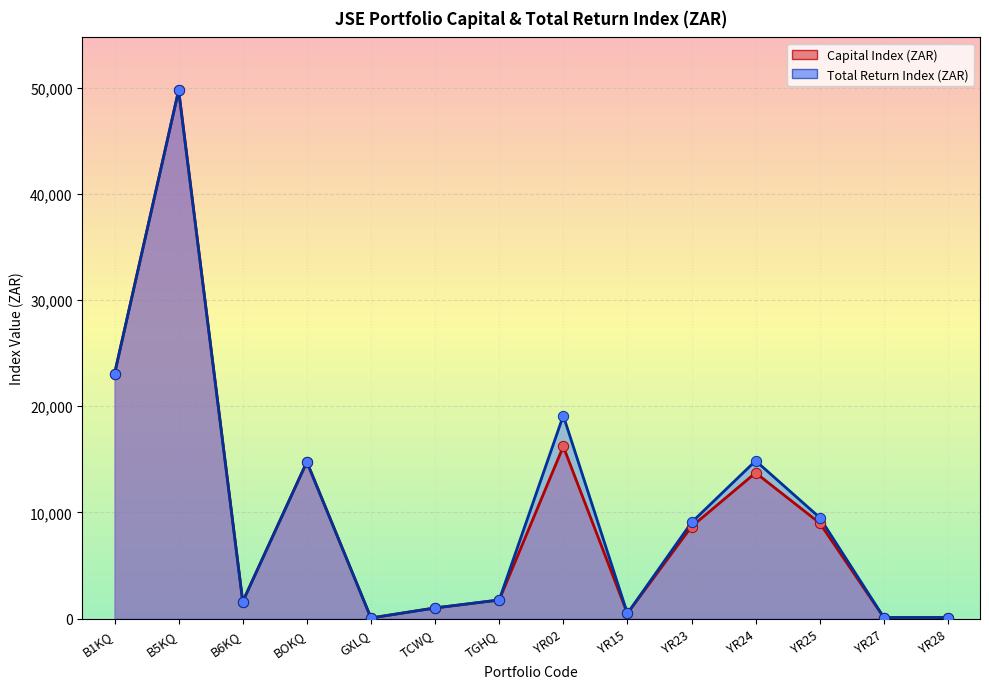

Which series has the largest Y range (max minus min)?

Capital Index (ZAR)